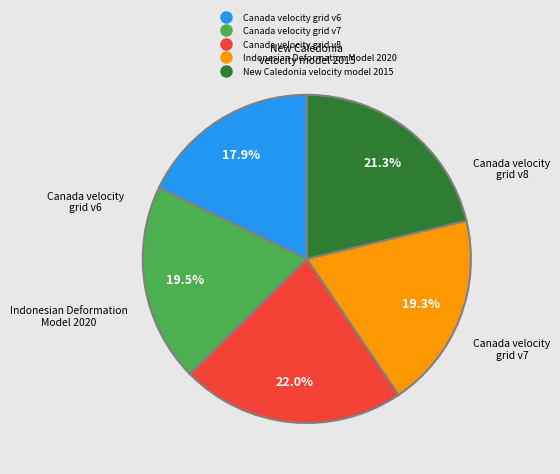

To the nearest percent, what is the difference between the Indonesian Deformation Model 2020 and Canada velocity grid v6 slice percentages?

1%